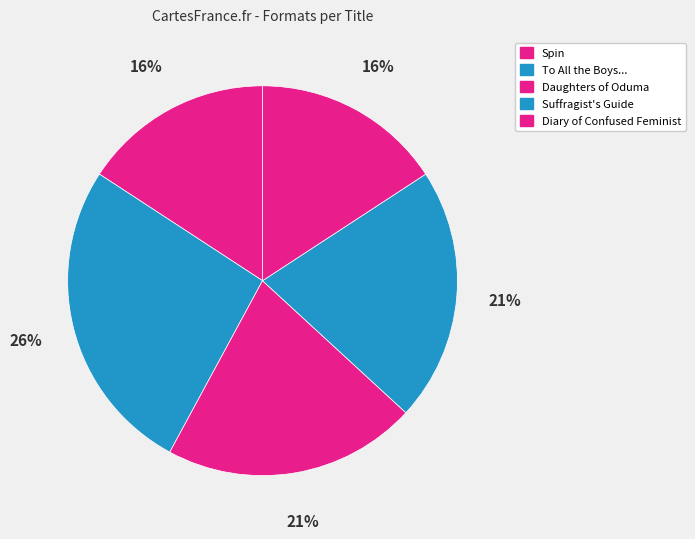

How many slices are in this pie chart?

5